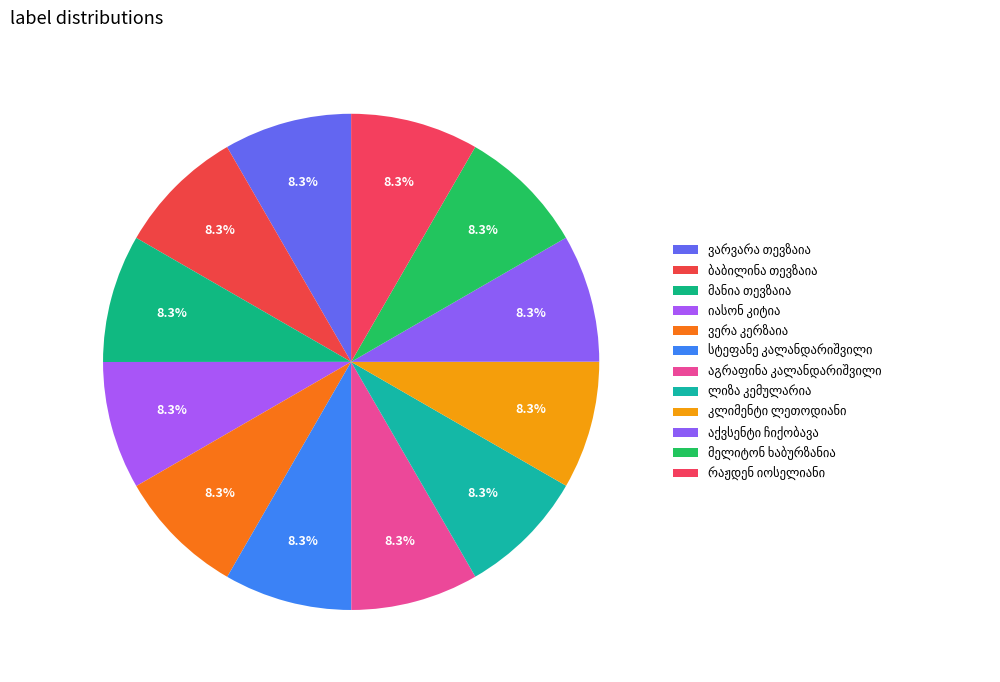

Rank the categories by value from highest to lowest.

ვარვარა თევზაია, ბაბილინა თევზაია, მანია თევზაია, რაჟდენ იოსელიანი, იასონ კიტია, ვერა კერზაია, სტეფანე კალანდარიშვილი, აგრაფინა კალანდარიშვილი, ლიზა კემულარია, კლიმენტი ლეთოდიანი, აქვსენტი ჩიქობავა, მელიტონ ხაბურზანია